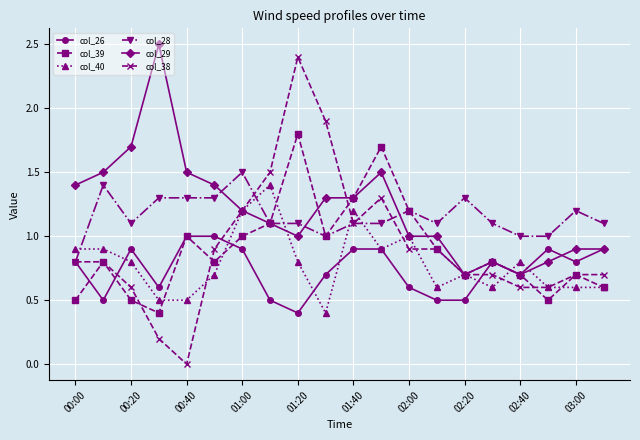

What is the lowest value of the col_28 series?

0.8